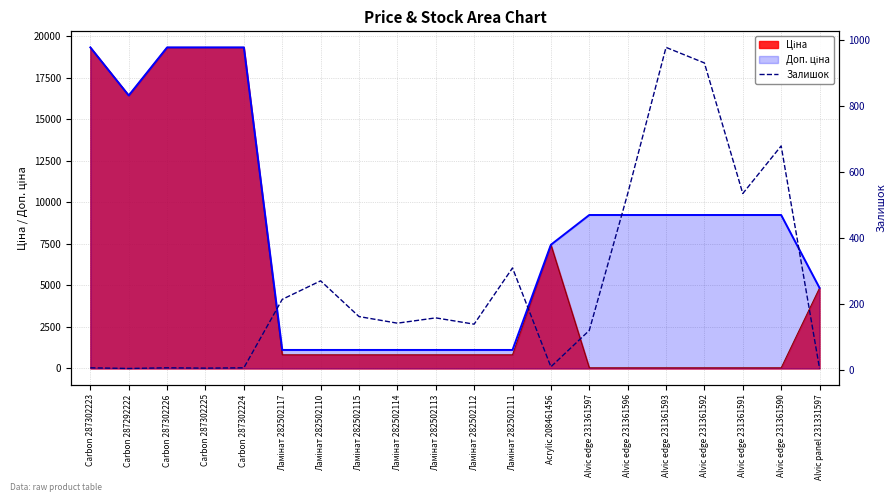

Is it true that the value at Carbon 287302226 is 5?

False